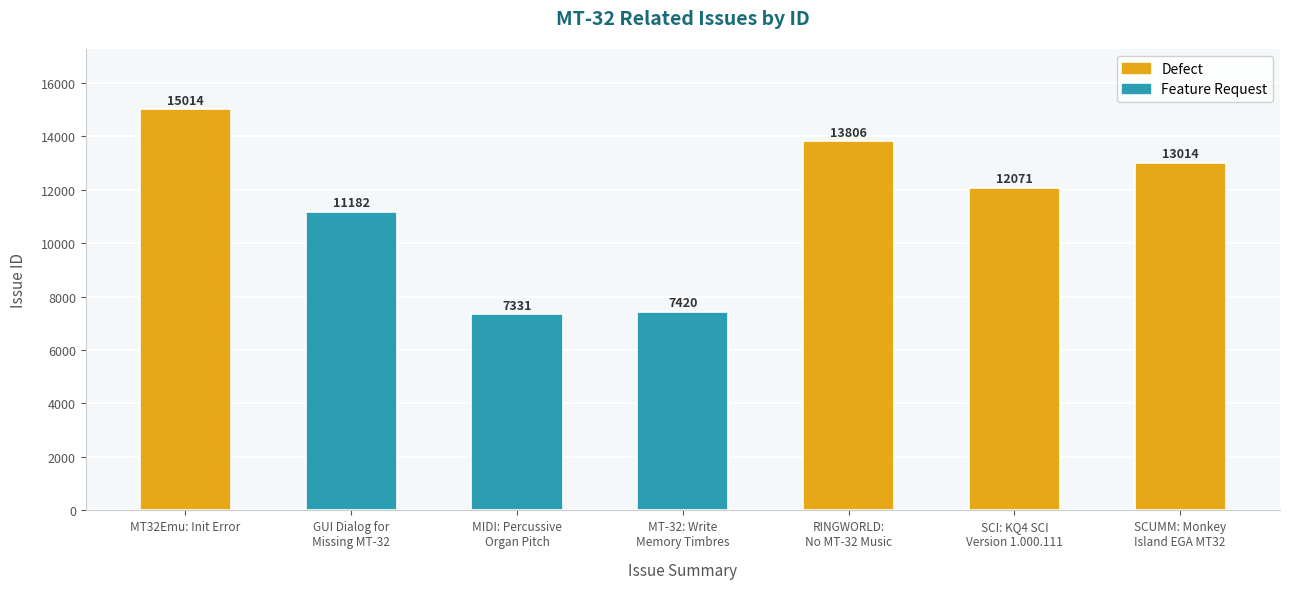

Which label corresponds to the smallest value in the chart?

MIDI: Percussive
Organ Pitch